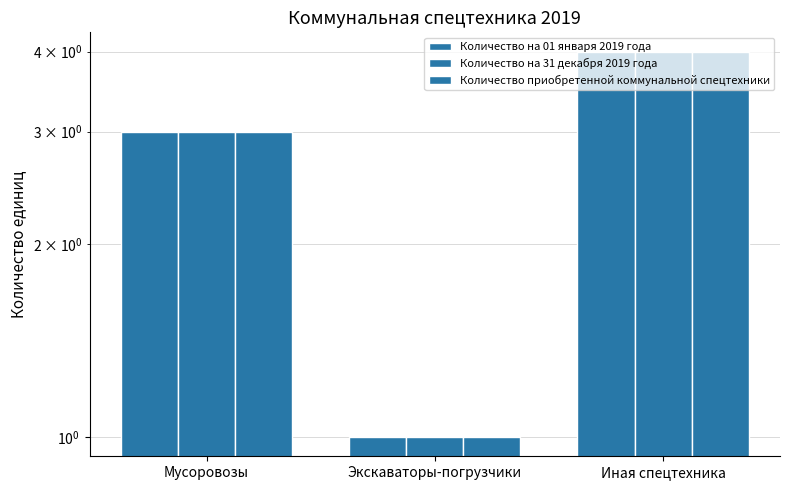

True or false: Количество на 01 января 2019 года has a value of 1 at Экскаваторы-погрузчики.

True